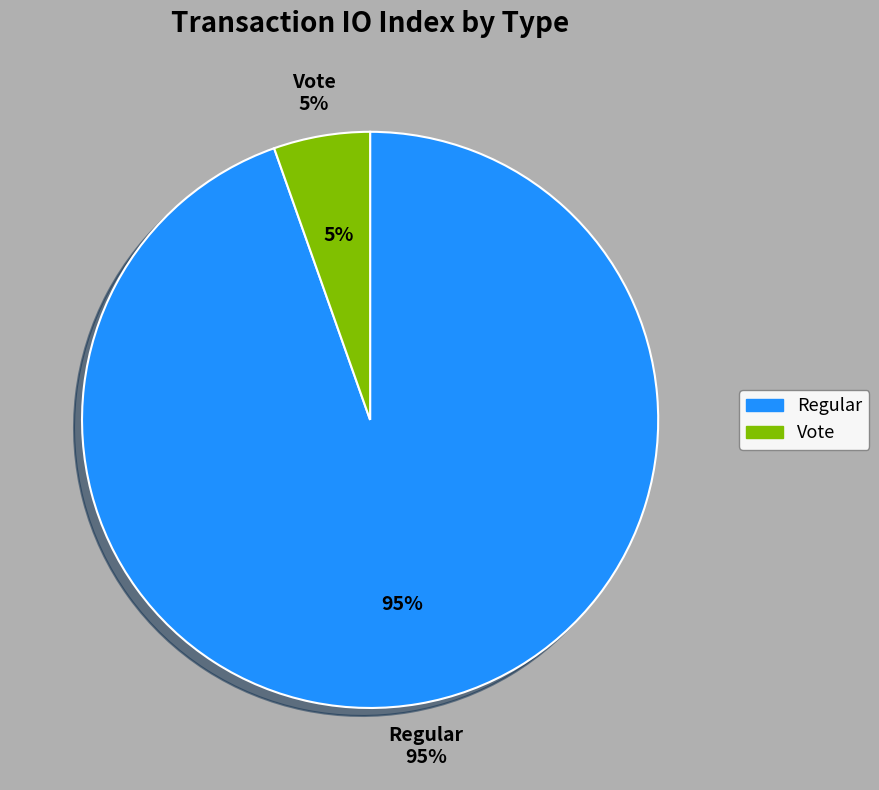

How many segments does this pie chart have?

2